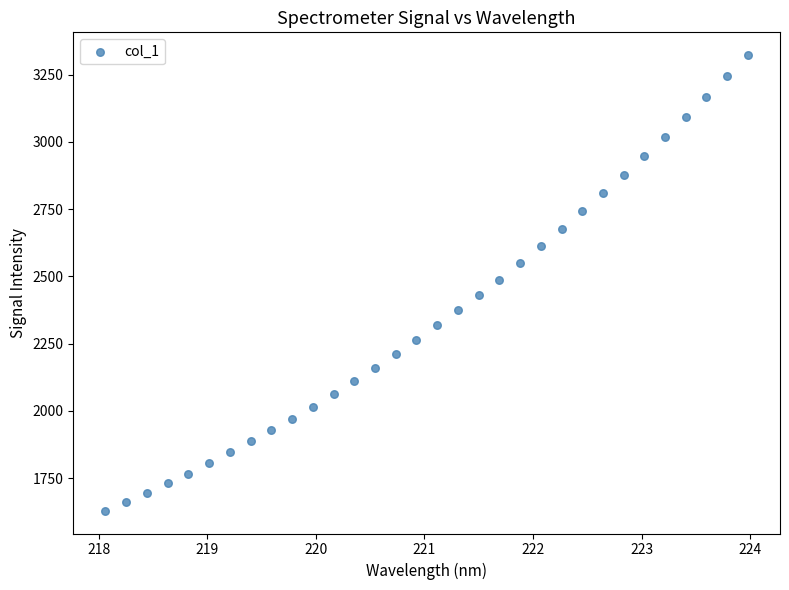

What is the range of Y values (max minus min)?

1694.2